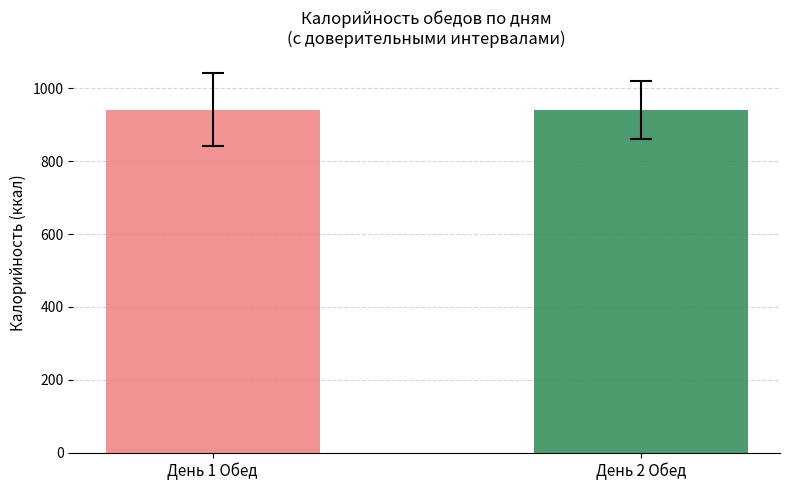

How many values in the Обед series exceed 0?

2